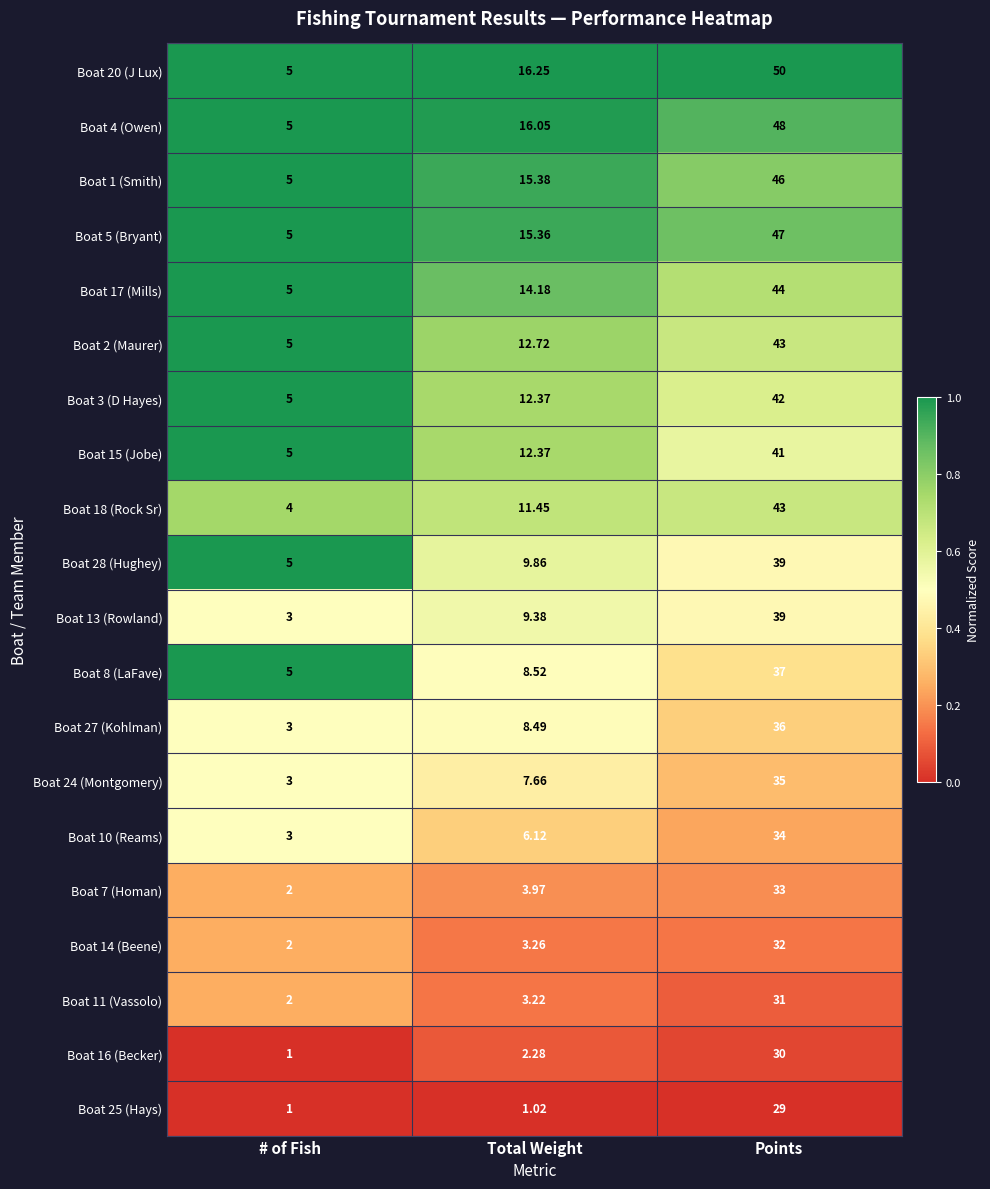

What is the difference between the highest and lowest values at Points?

21.0